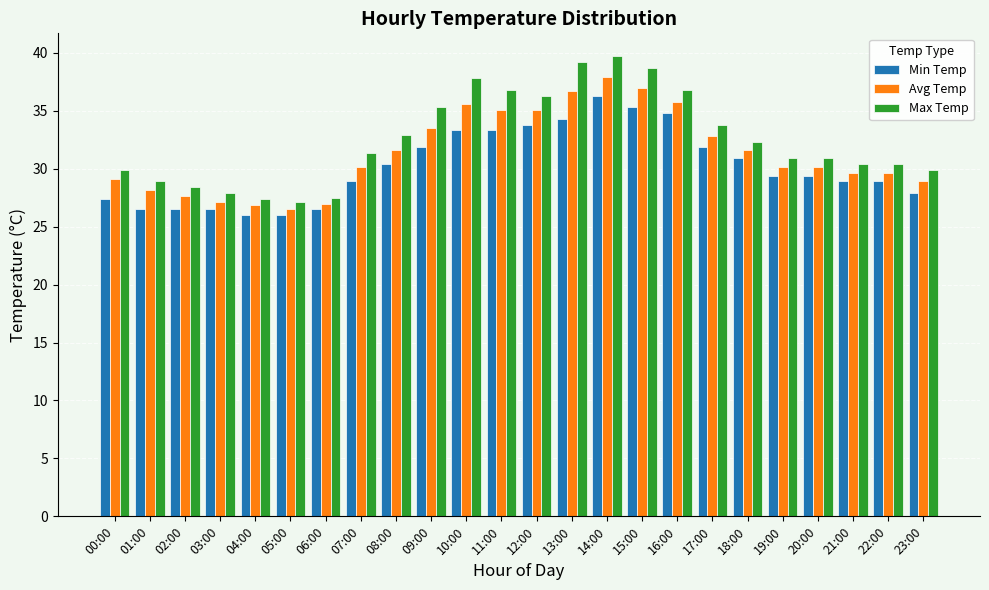

What is the label of the 17th bar from the left?

16:00